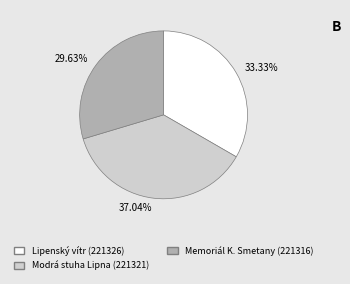

Is there any slice that represents more than half of the pie?

No